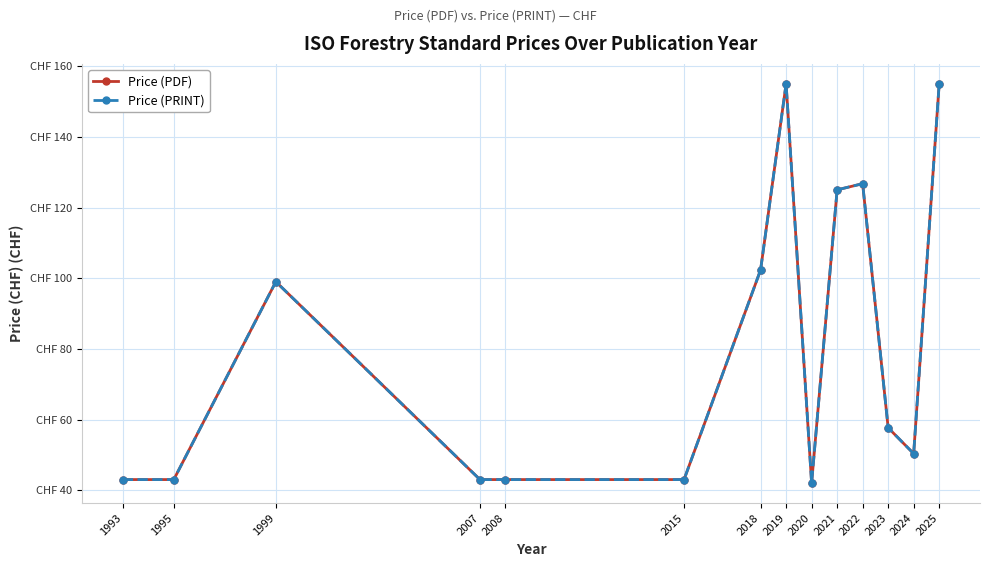

What is the total value across all series at 1995?

86.0